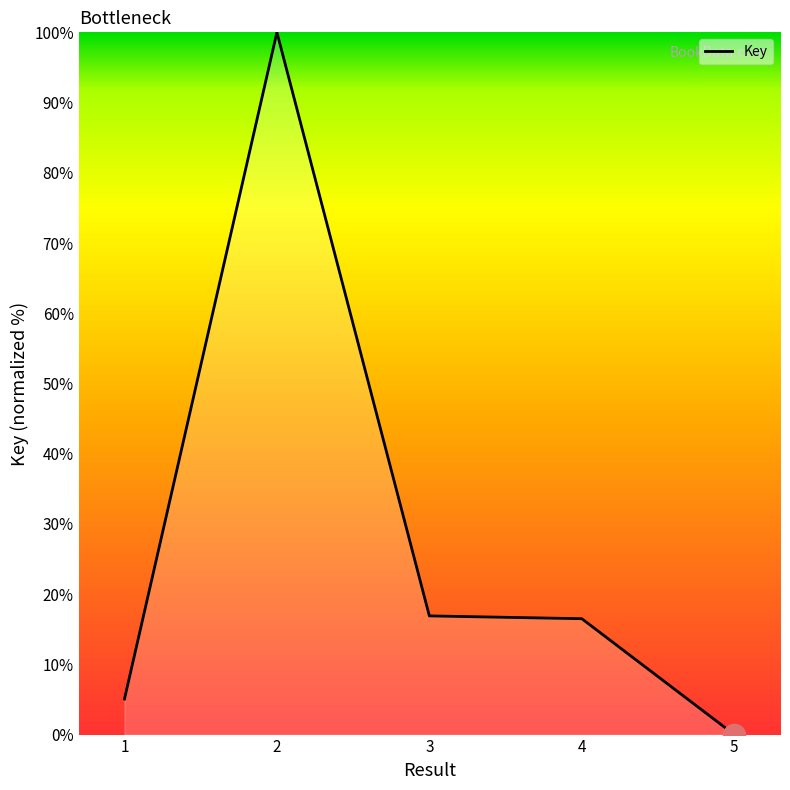

Reading right to left, extract all data points from this chart.

5=0.0	4=16.5	3=16.9	2=100.0	1=5.1